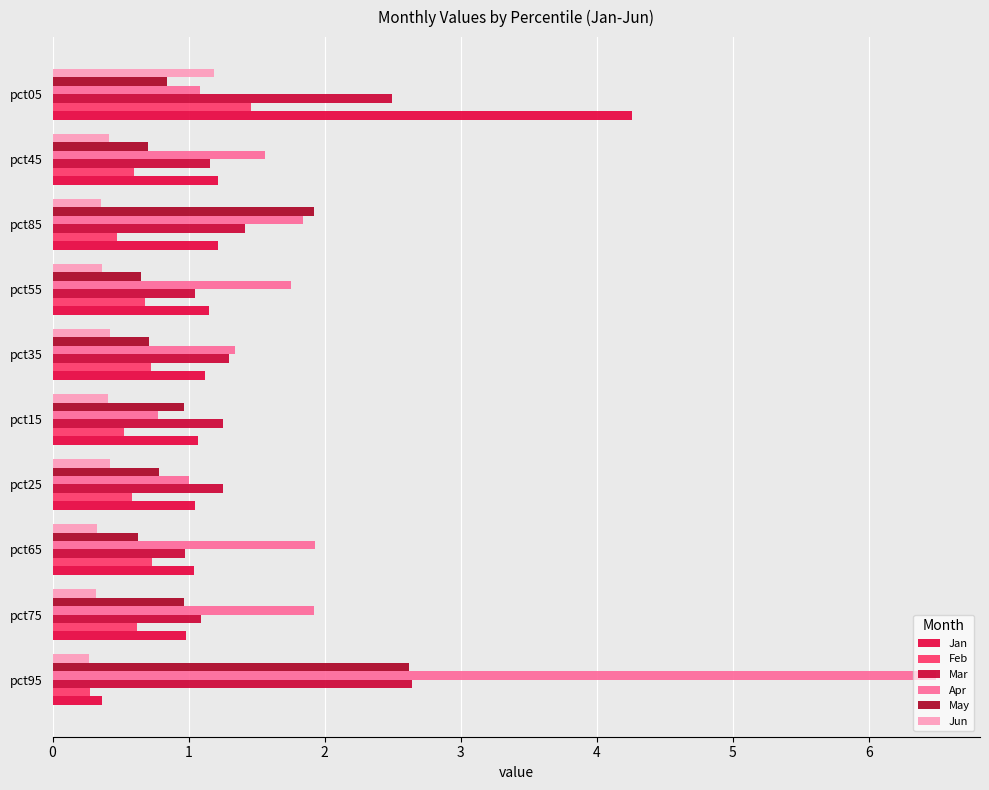

How many series are shown in this chart?

6